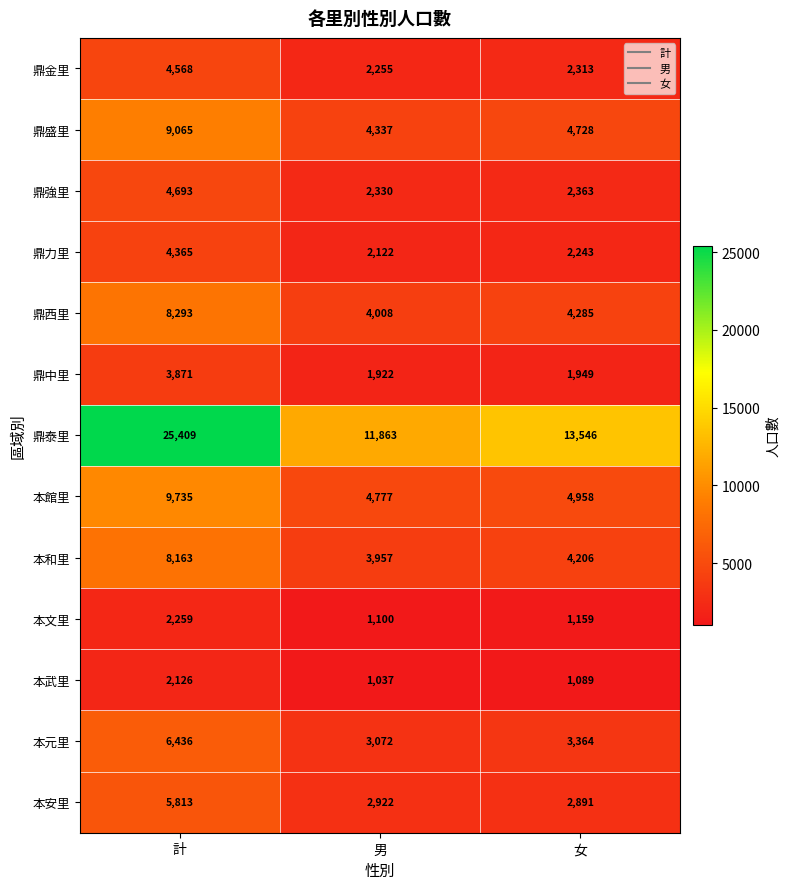

At which category does the chart reach its peak across all series?

計